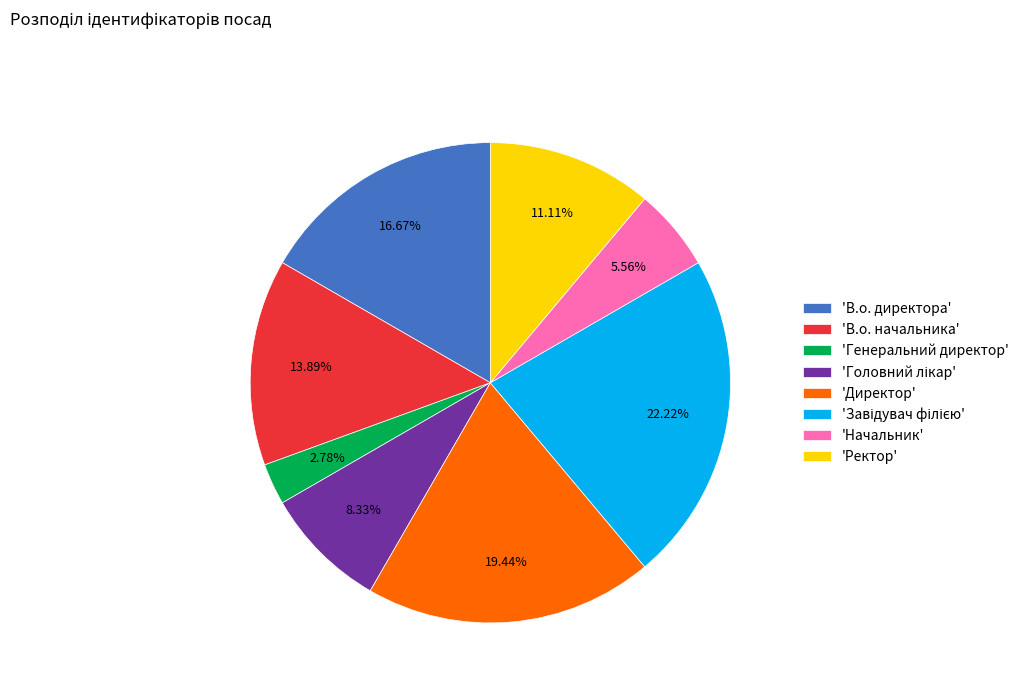

Does 'Ректор' account for over 50% of the chart?

No